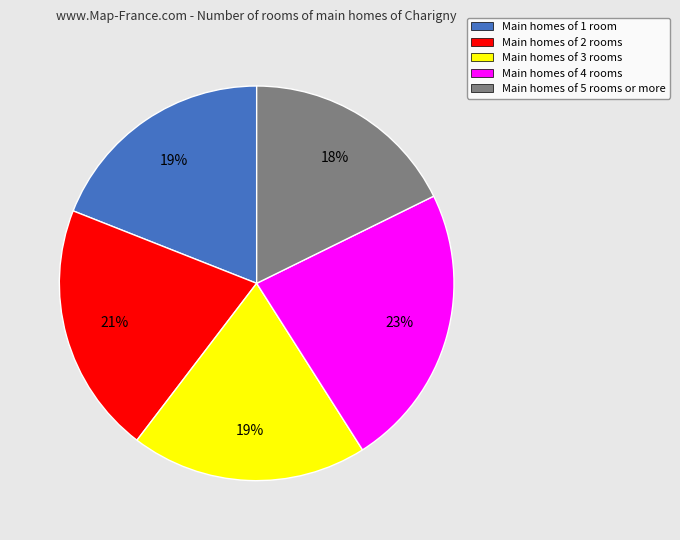

Count the number of slices in the pie.

5